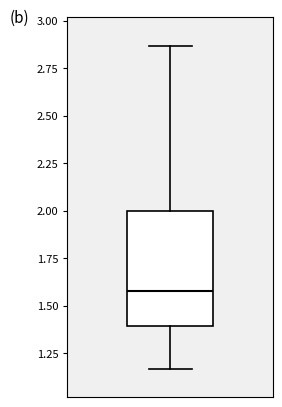

Where is the lower edge of the box on the y-axis? The values are not printed on the chart, so give them approximately, as read against the axis.

1.40